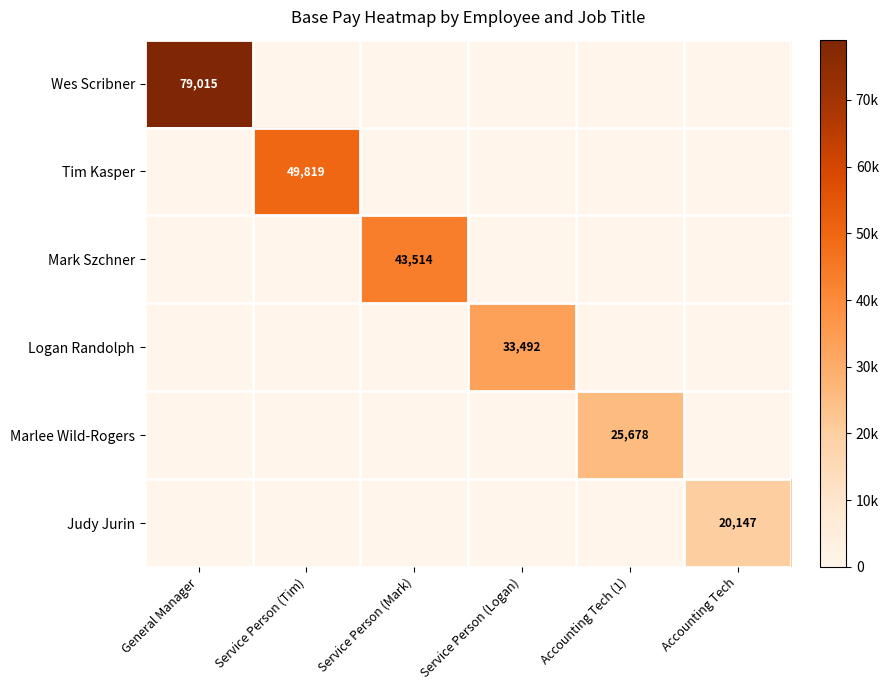

The value of Logan Randolph at Service Person (Logan) is 46658. True or false?

False